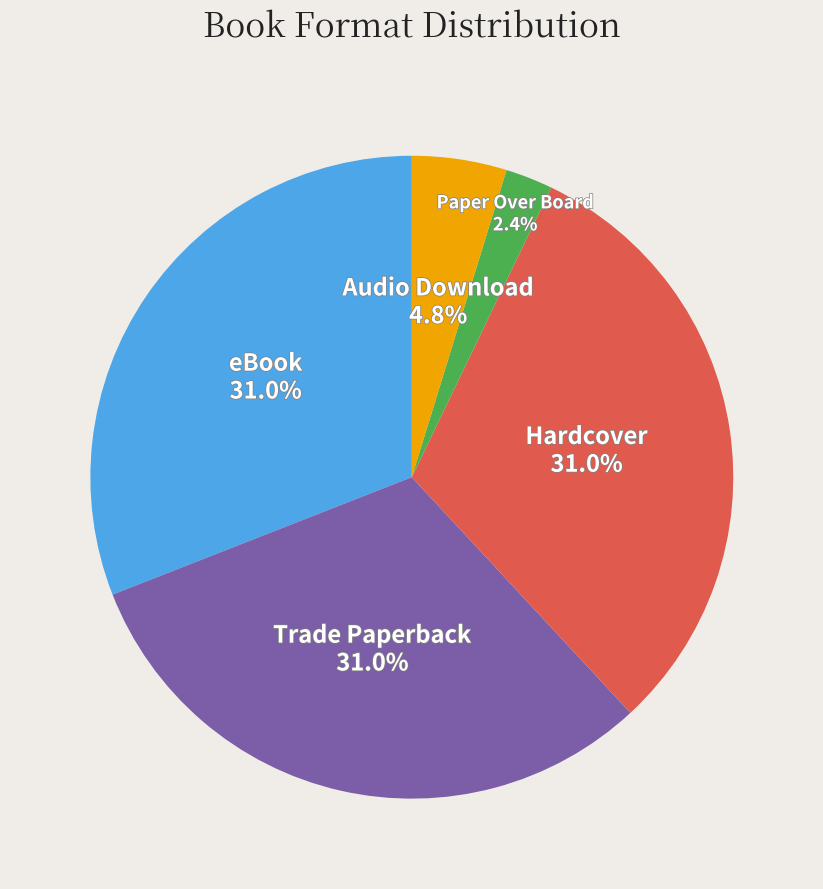

Is it true that Audio Download is 13% of the pie?

False